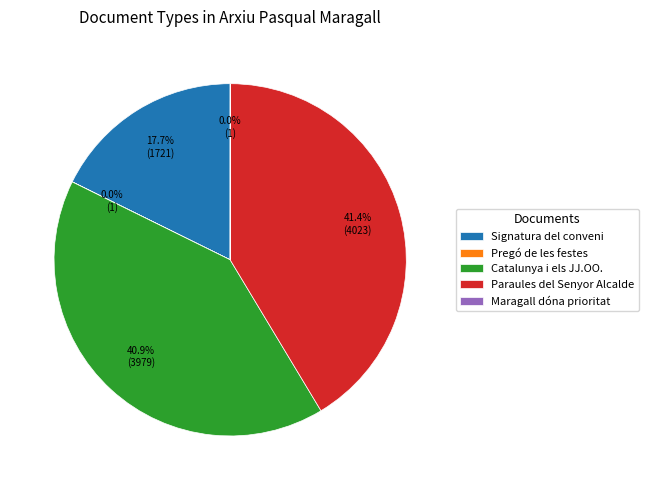

What is the ratio of the value at Catalunya i els JJ.OO. to the value at Paraules del Senyor Alcalde?

1.0